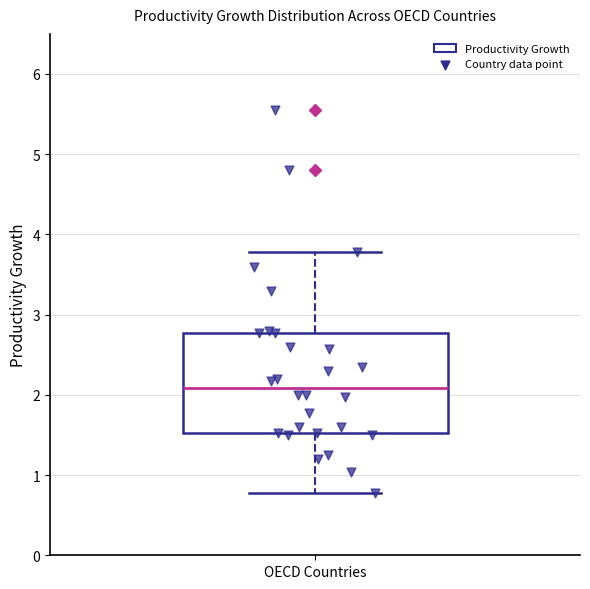

Where does the lower whisker of the box for OECD Countries end on the y-axis? The values are not printed on the chart, so give them approximately, as read against the axis.

0.8